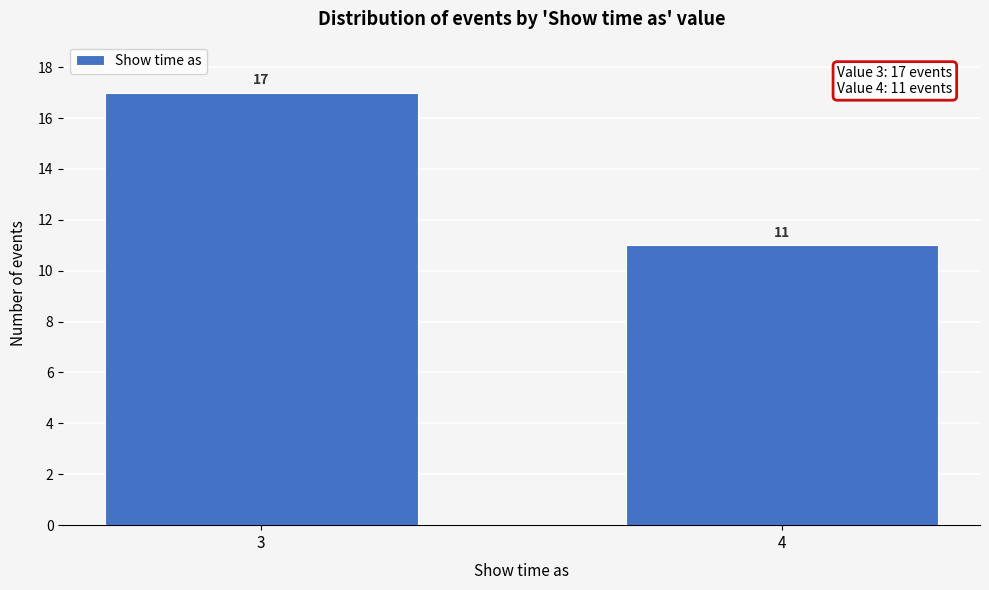

Reading right to left, what are all the values shown in this chart?

11	17